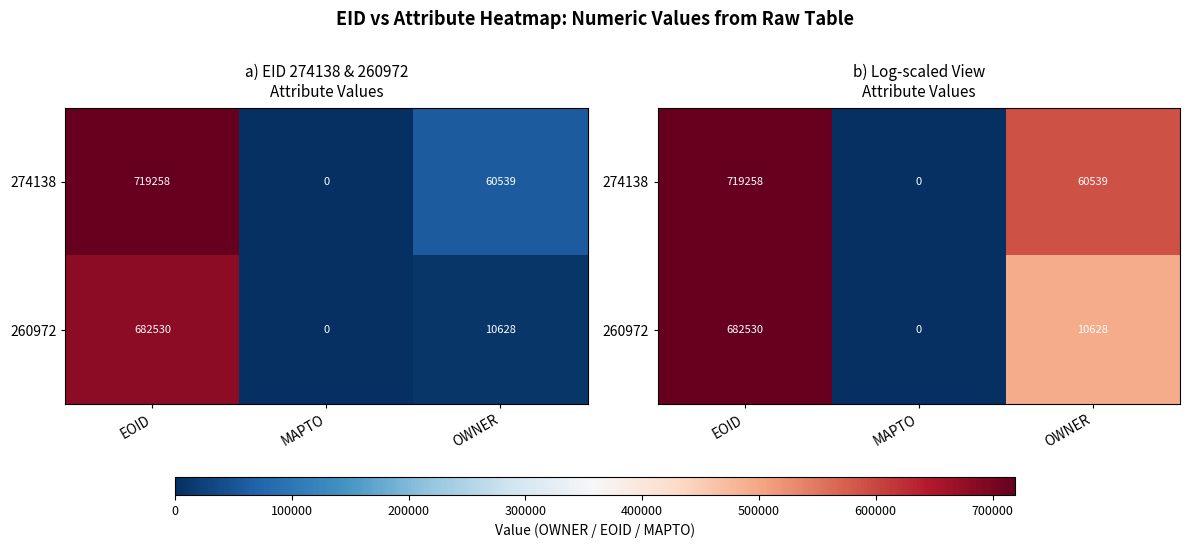

Between EOID and MAPTO, which is larger?

EOID